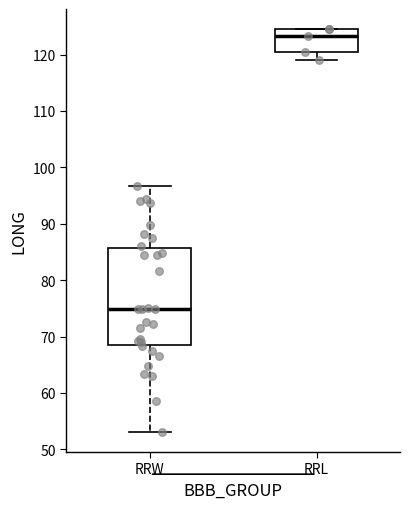

Where does the lower whisker of the box for RRL end on the y-axis? The values are not printed on the chart, so give them approximately, as read against the axis.

119